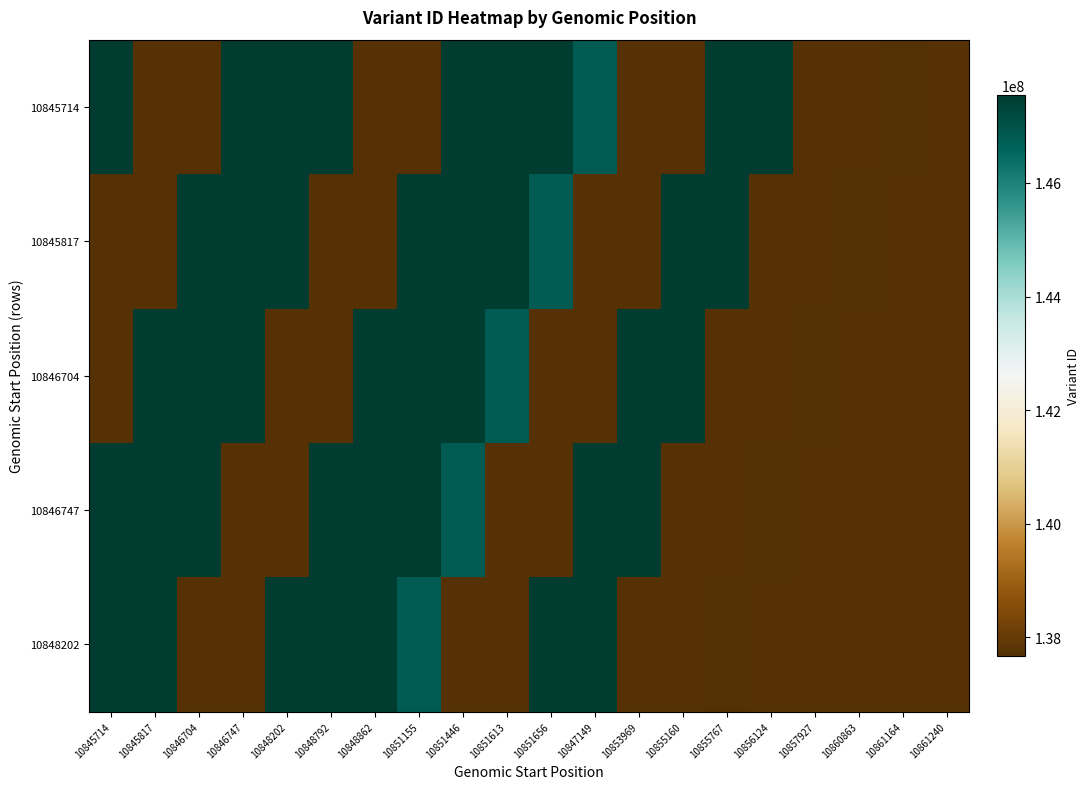

Rank the series by their maximum value, from highest to lowest.

10845714, 10845817, 10846704, 10846747, 10848202